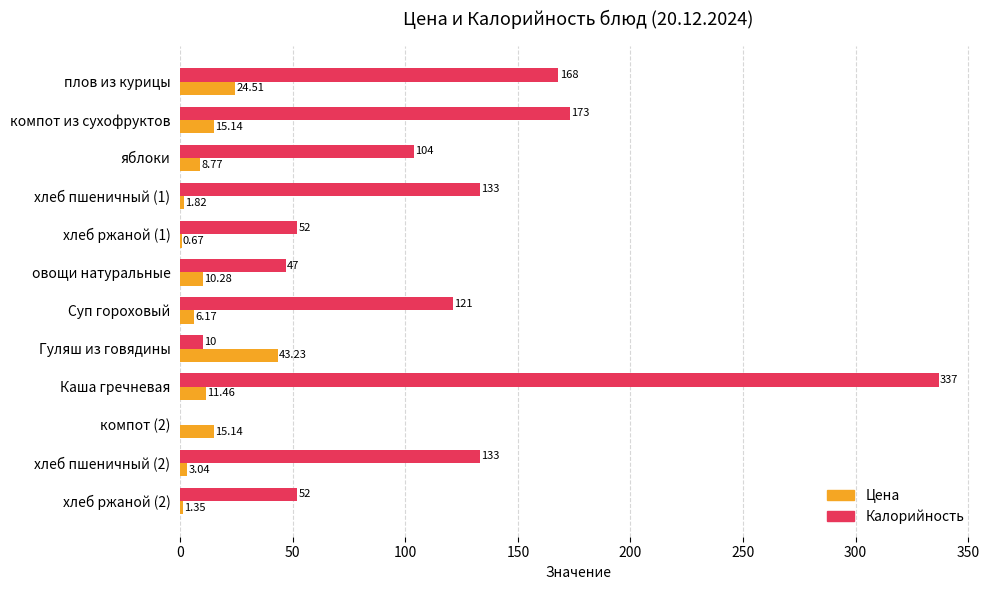

What is the sum of the Калорийность values at хлеб ржаной (2) and хлеб пшеничный (1)?

185.0